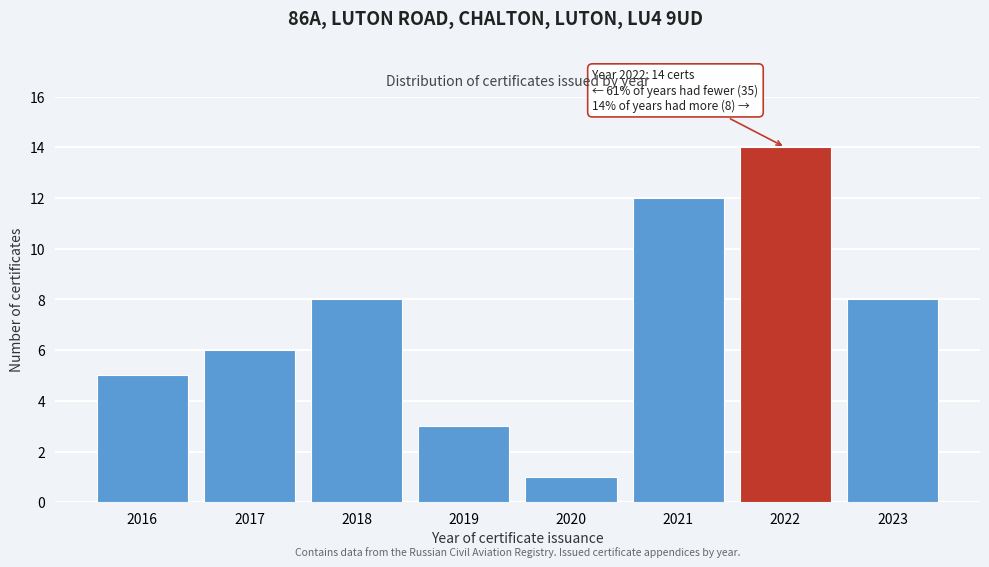

Reading left to right, what are all the values shown in this chart?

5	6	8	3	1	12	14	8